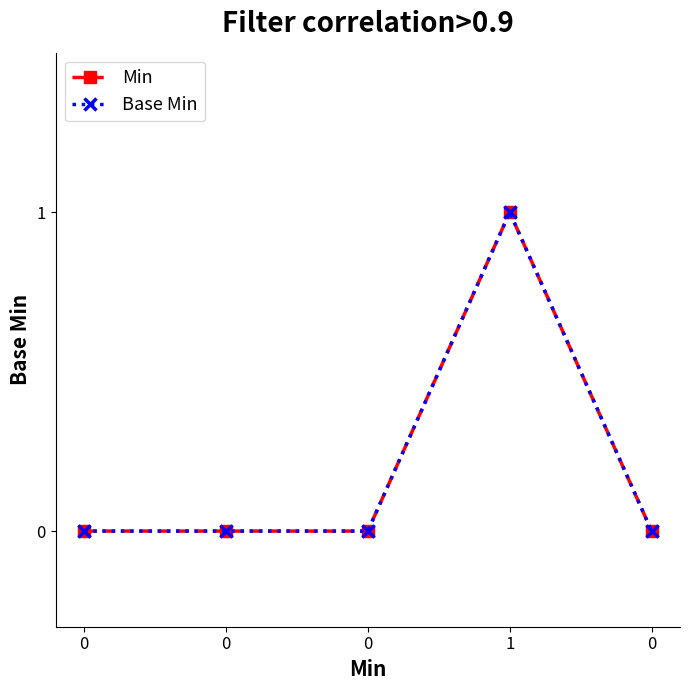

Is this an area chart (filled region under the line)?

No